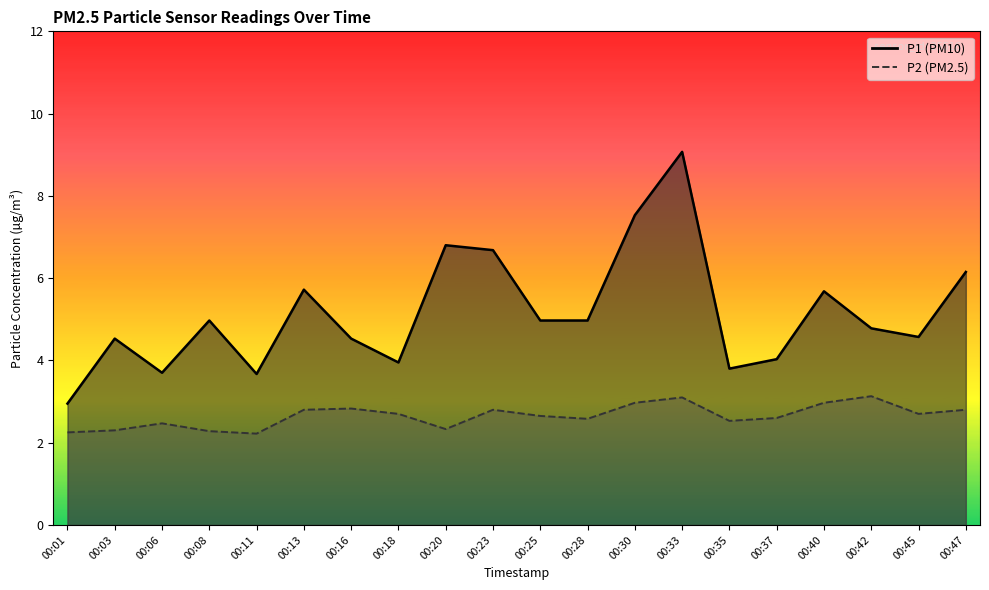

Which series has the largest total across all categories?

P1